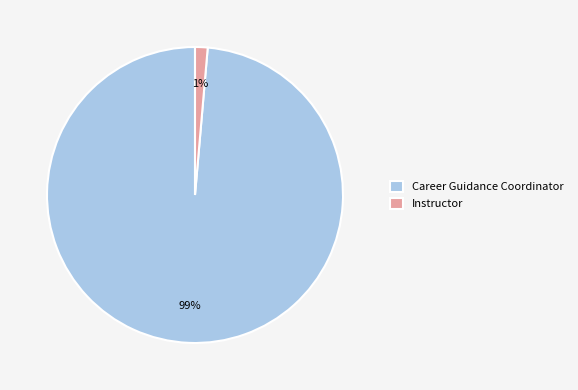

How many slices are in this pie chart?

2